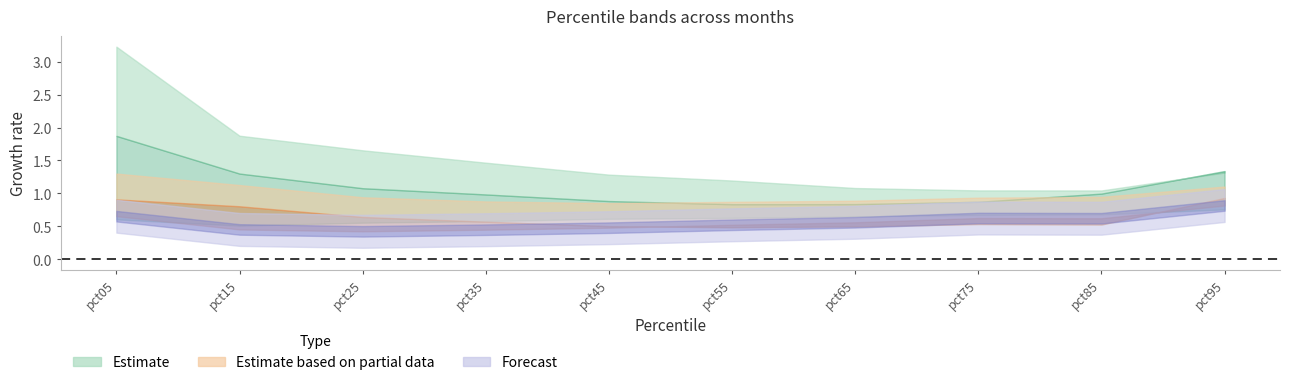

At how many categories does at least one series exceed 0?

10